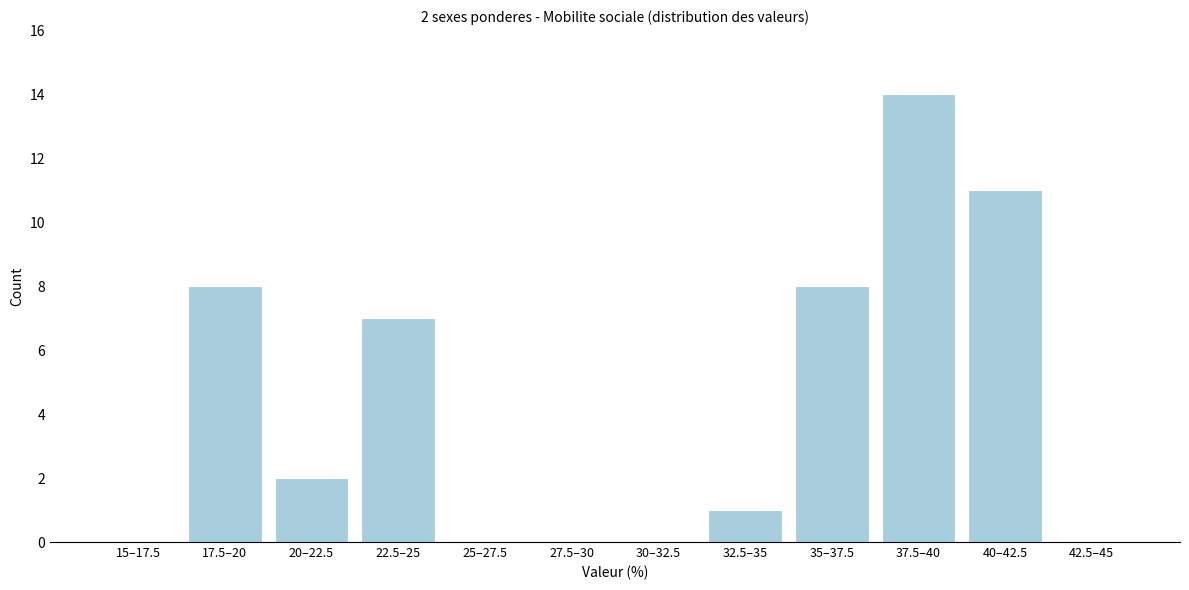

Reading right to left, extract all data points from this chart.

42.5–45=0	40–42.5=11	37.5–40=14	35–37.5=8	32.5–35=1	30–32.5=0	27.5–30=0	25–27.5=0	22.5–25=7	20–22.5=2	17.5–20=8	15–17.5=0